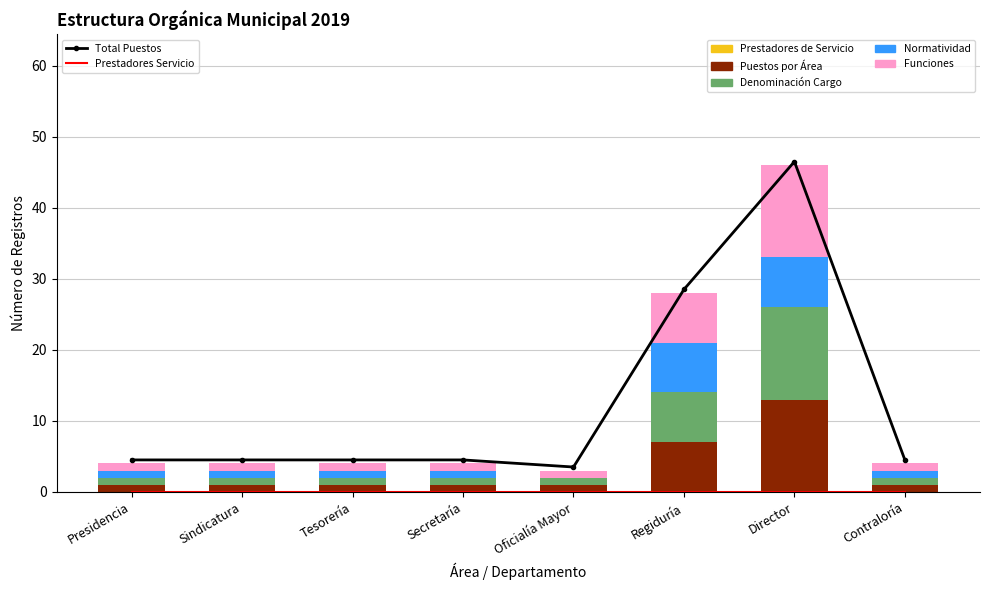

True or false: Funciones has a value of 1 at Tesorería.

False